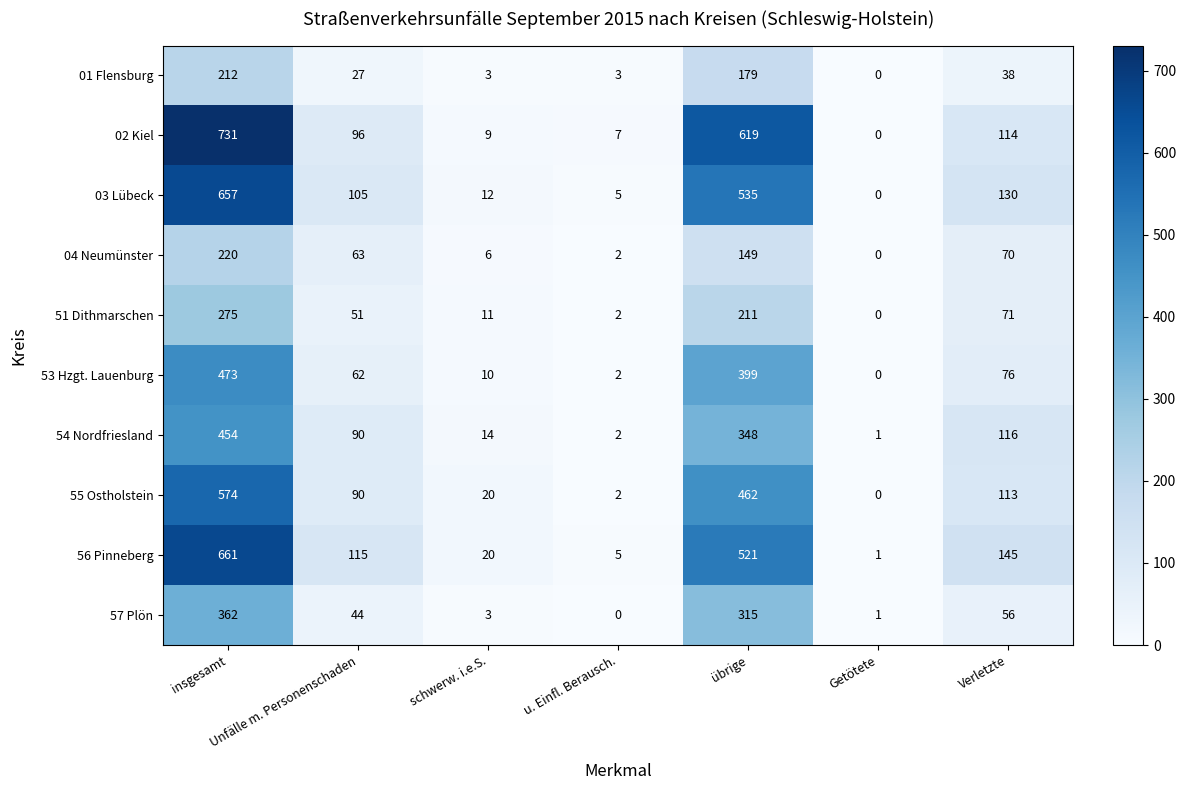

What is the sum of the 54 Nordfriesland values at übrige and Unfälle m. Personenschaden?

438